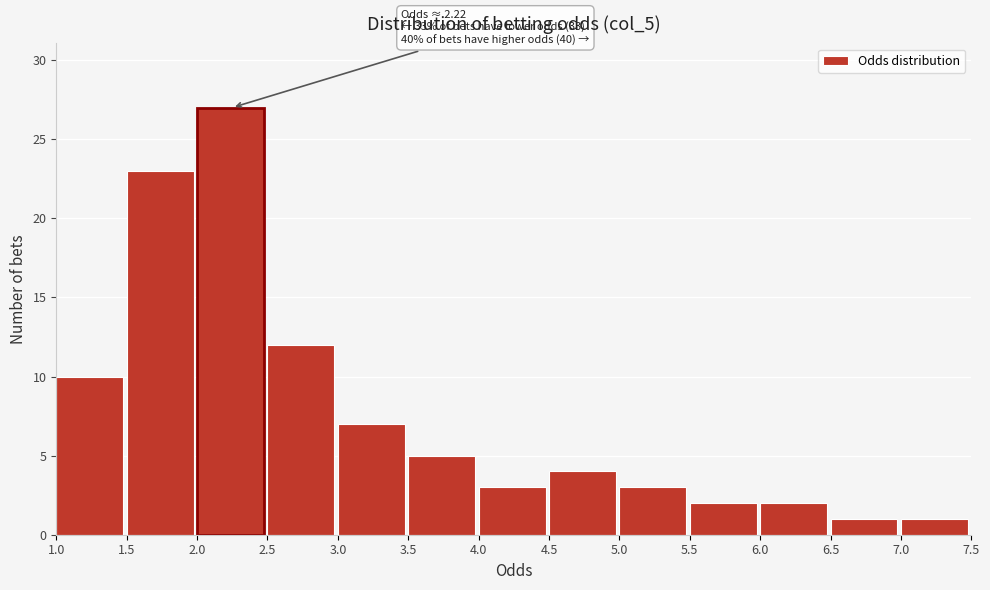

Over which range of the x-axis is the bar tallest?

2.0 to 2.5